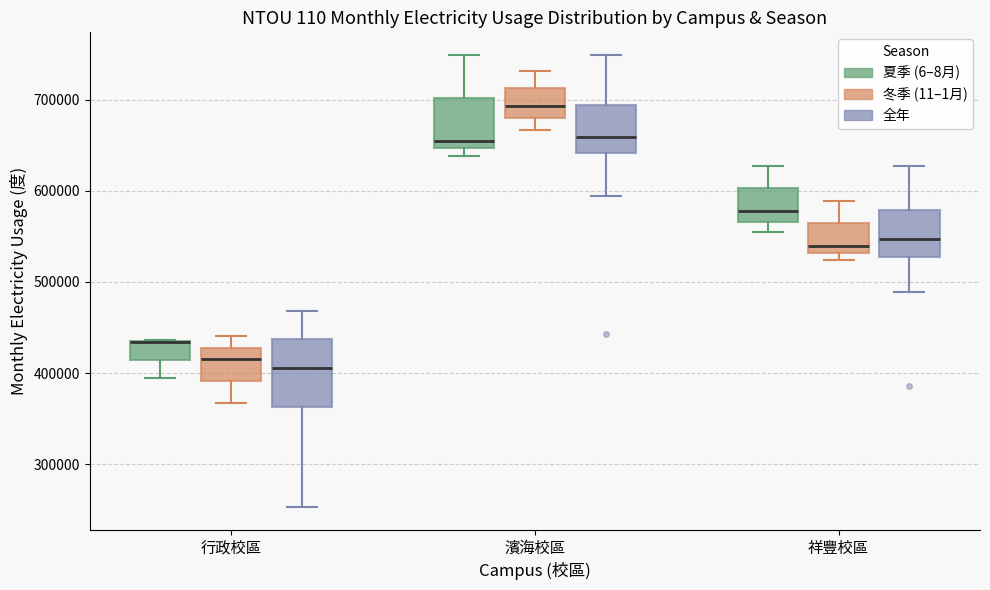

Reading left to right, transcribe this box plot: for each box, give where its median line is, the range the box spans, and where its two whiskers end, as read against the y-axis. The values are not printed on the chart, so give them approximately, as read against the axis.

行政校區 (夏季 (6–8月)): median 430000 (drawn on the box's upper edge), box 410000 to 440000, whiskers 400000 to 440000
行政校區 (冬季 (11–1月)): median 420000, box 390000 to 430000, whiskers 370000 to 440000
行政校區 (全年): median 410000, box 360000 to 440000, whiskers 250000 to 470000
濱海校區 (夏季 (6–8月)): median 660000, box 650000 to 700000, whiskers 640000 to 750000
濱海校區 (冬季 (11–1月)): median 690000, box 680000 to 710000, whiskers 670000 to 730000
濱海校區 (全年): median 660000, box 640000 to 690000, whiskers 590000 to 750000
祥豐校區 (夏季 (6–8月)): median 580000, box 570000 to 600000, whiskers 550000 to 630000
祥豐校區 (冬季 (11–1月)): median 540000, box 530000 to 560000, whiskers 520000 to 590000
祥豐校區 (全年): median 550000, box 530000 to 580000, whiskers 490000 to 630000